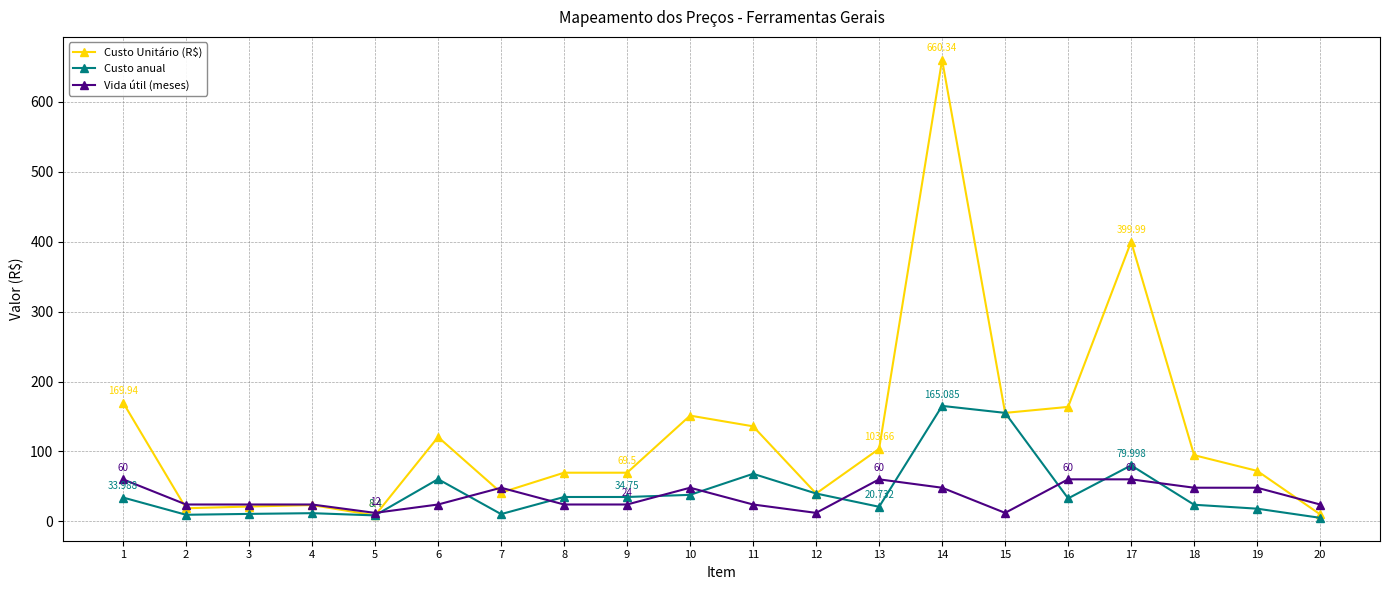

At how many categories does at least one series exceed 52?

13